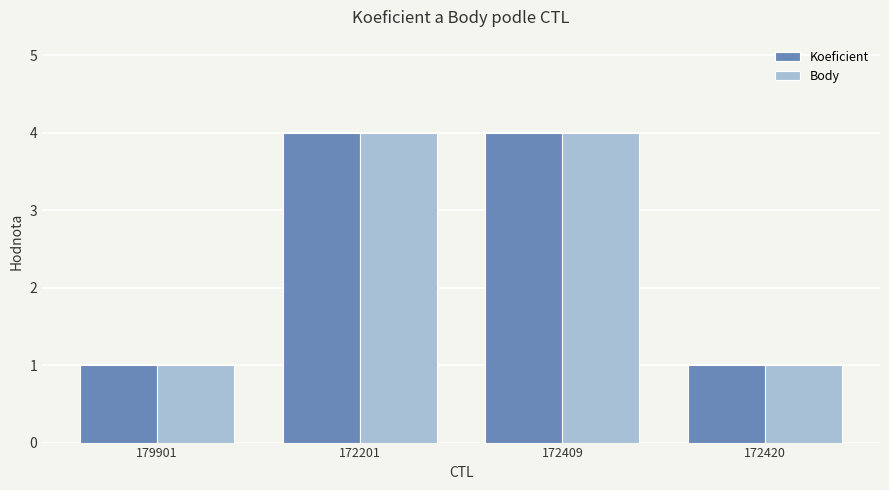

What is the label of the 3rd bar from the right?

172201